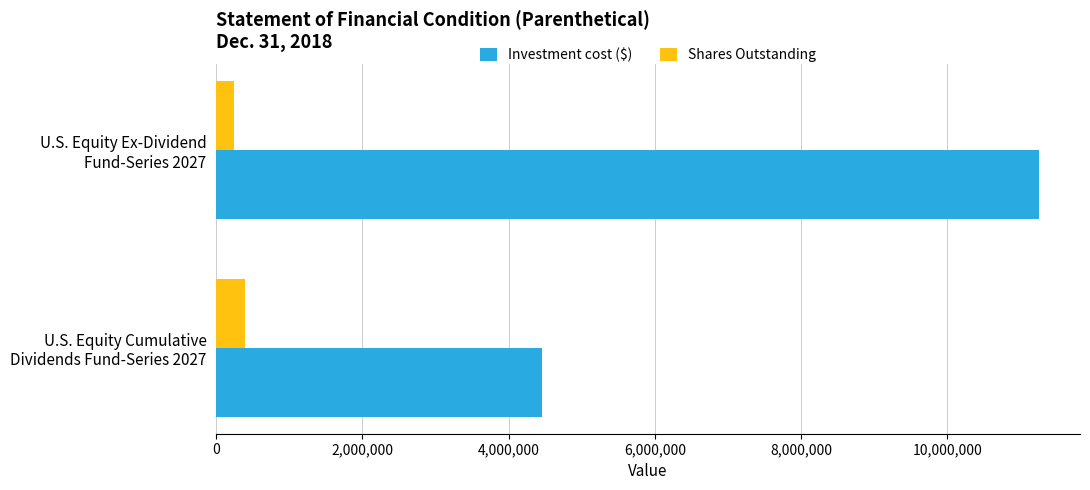

What is the sum of all Investment cost ($) values?

15703868